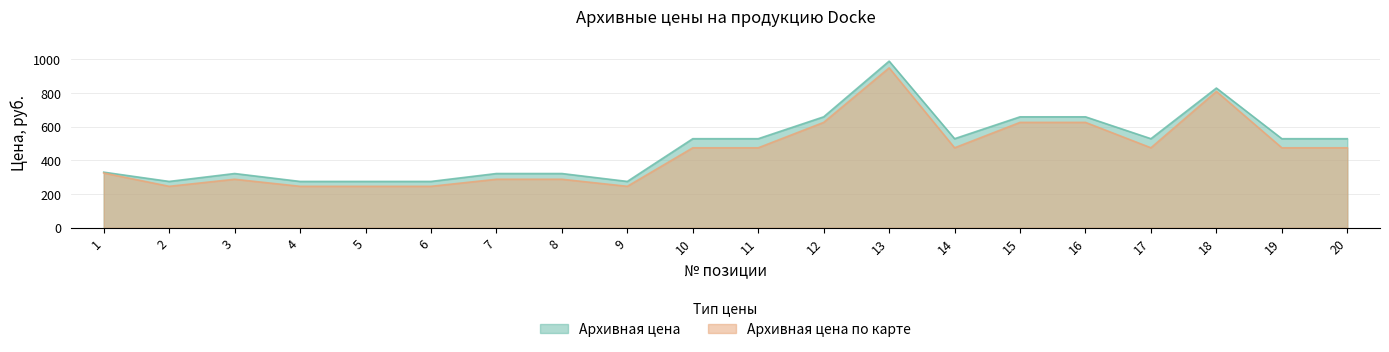

Is the value of Архивная цена at 17 greater than the value of Архивная цена по карте at 10?

Yes